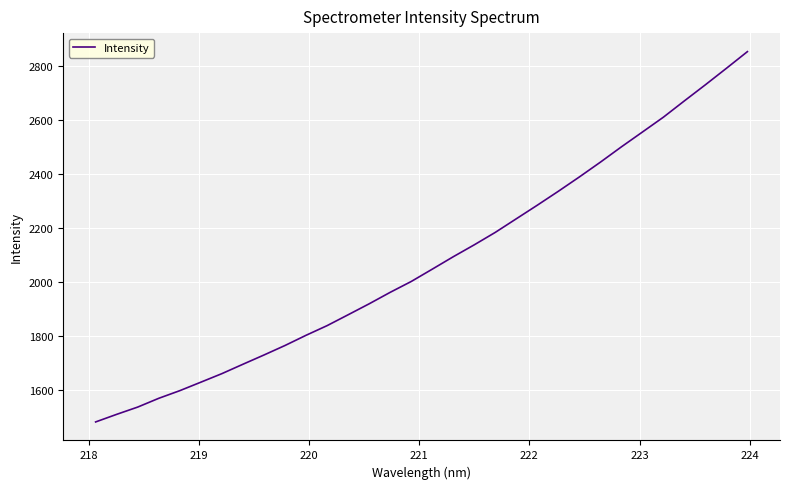

What is the greatest value displayed?

2853.3